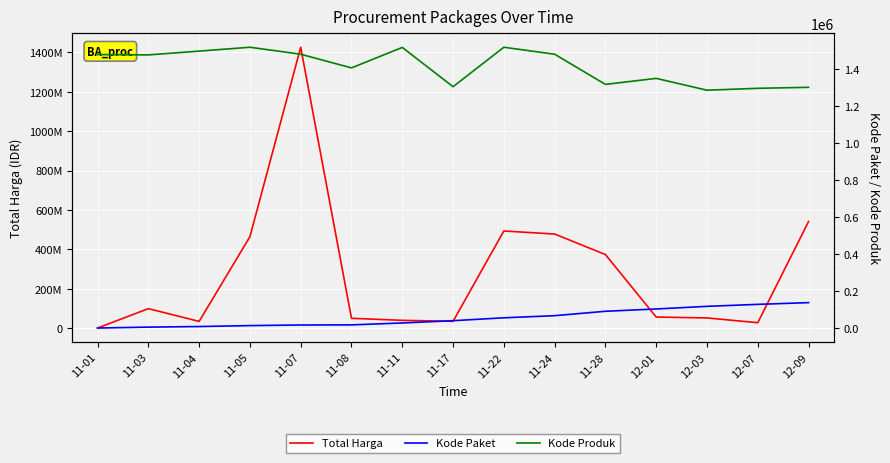

What is the label of the 12th point from the right?

11-05